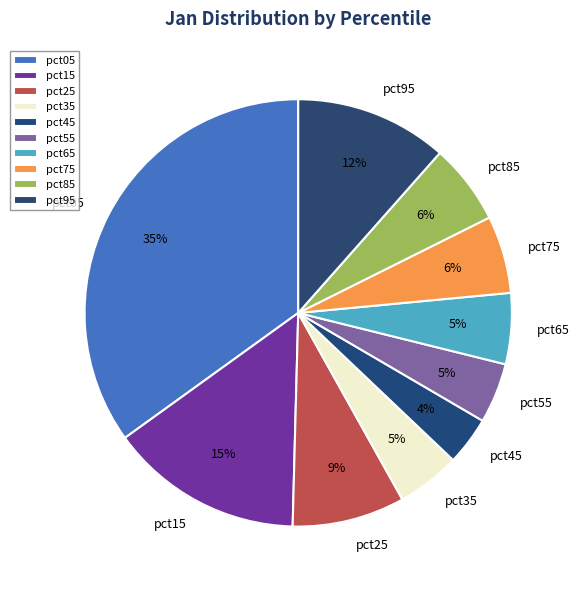

Between pct15 and pct85, which is larger?

pct15